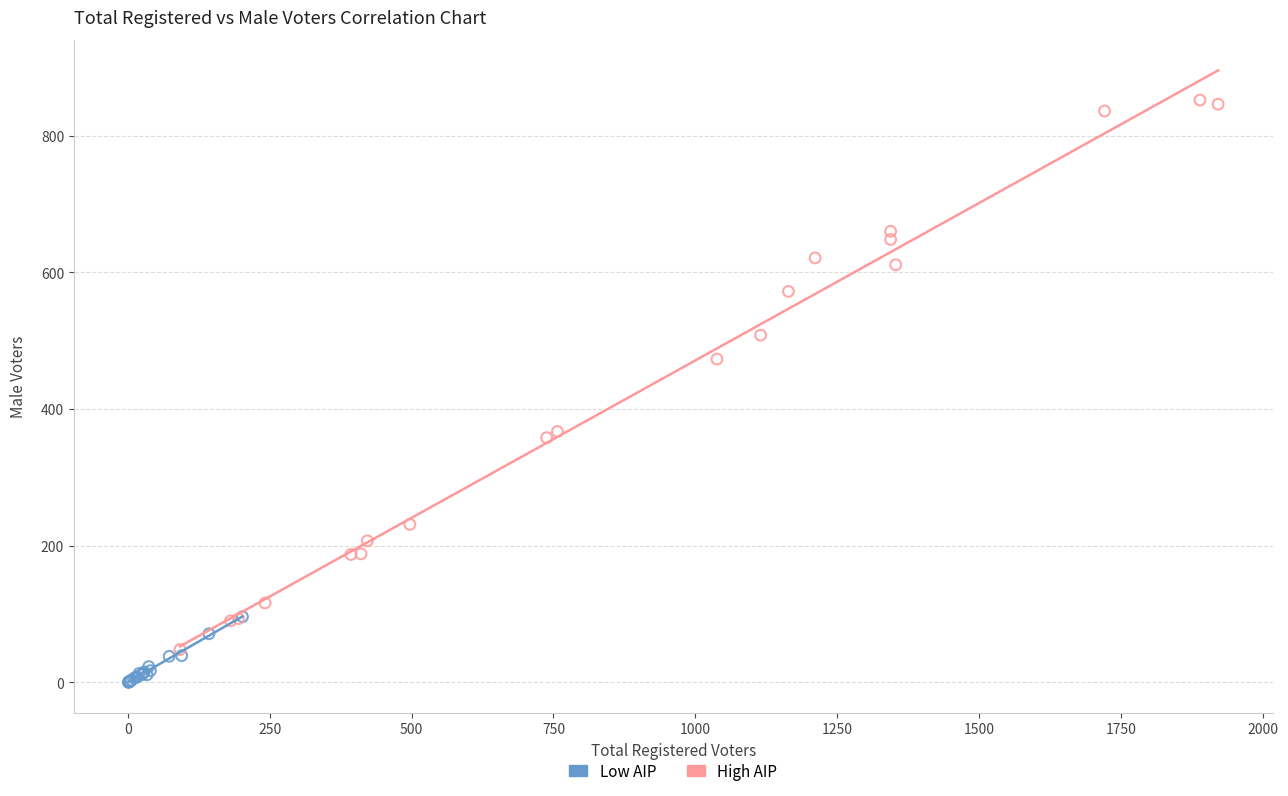

Which series has the largest Y range (max minus min)?

High AIP